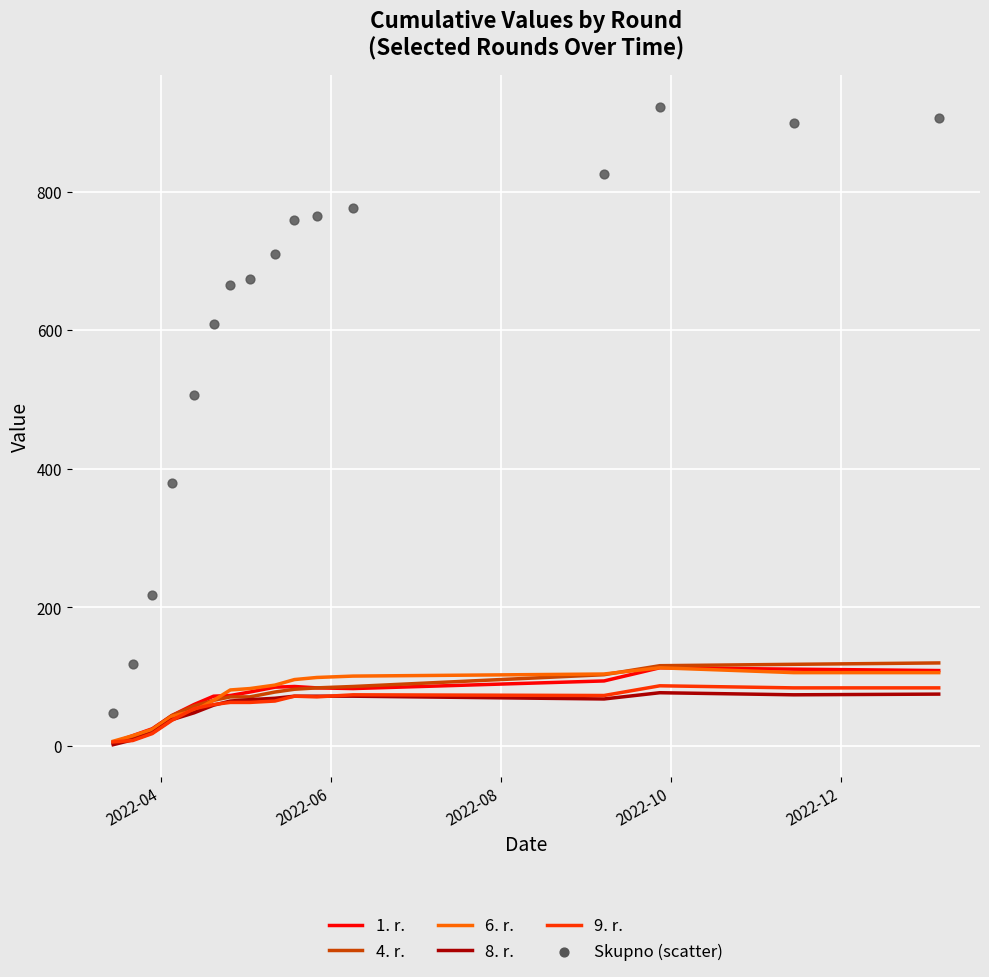

Which series contains the lowest Y value?

8. r.